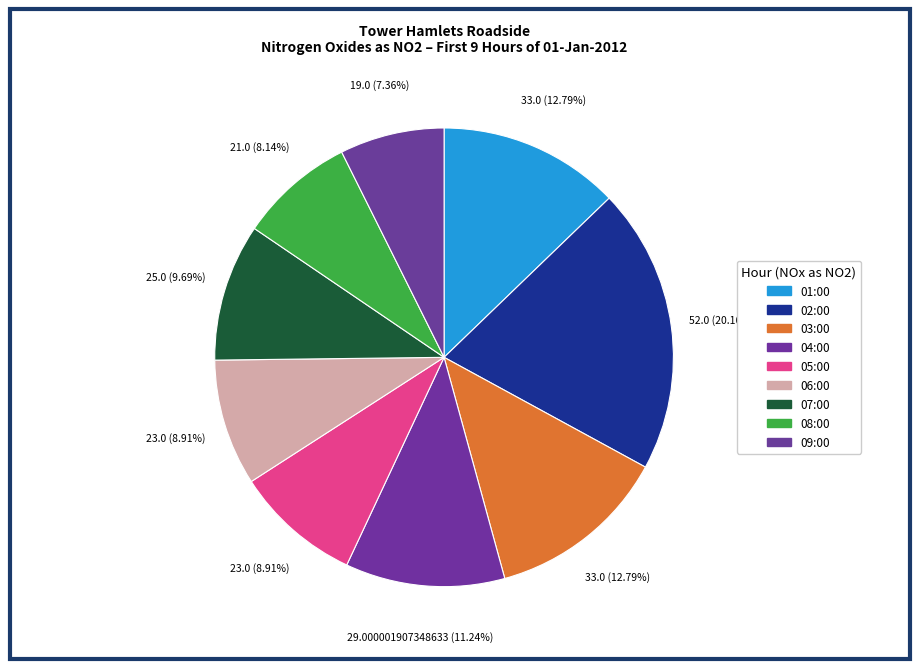

To the nearest percent, what is the average slice percentage?

11%